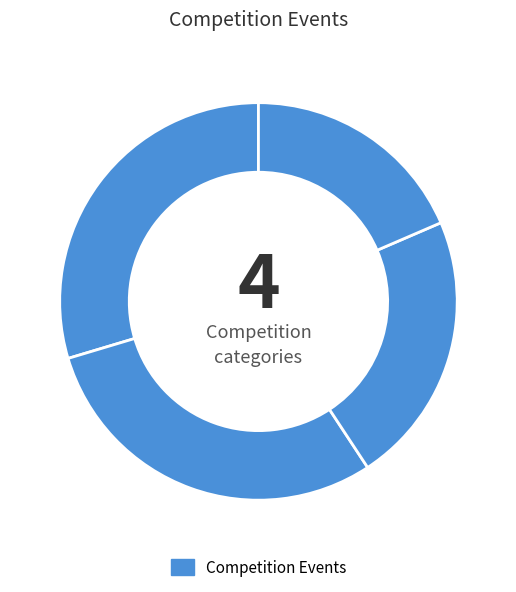

How many segments does this pie chart have?

4